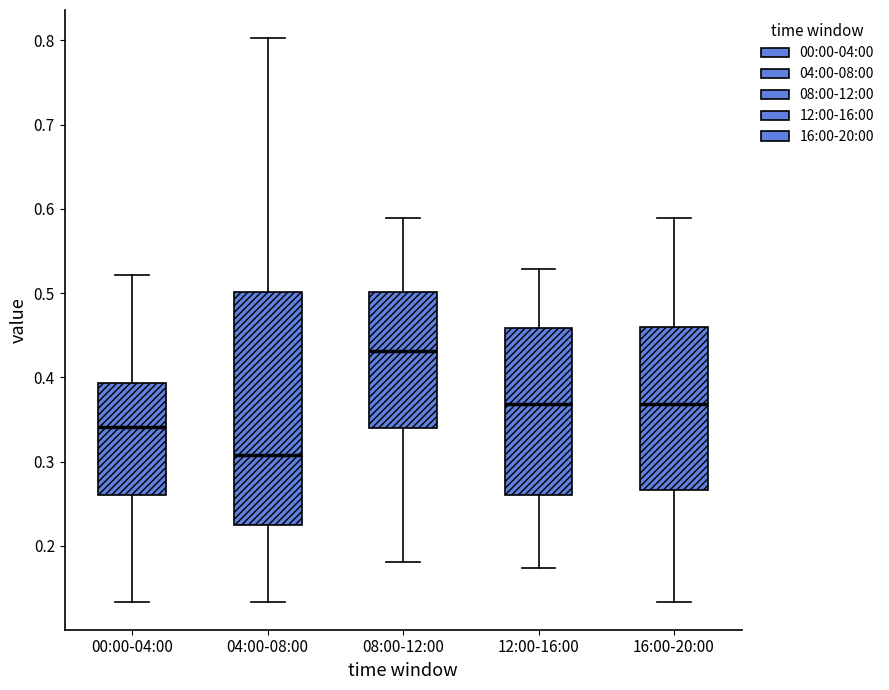

Comparing the boxes themselves (not the whiskers), which one is the tallest?

04:00-08:00